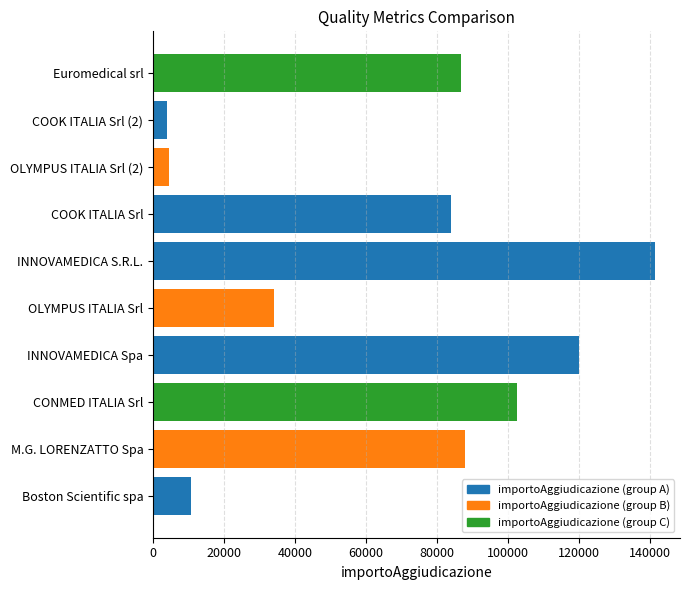

Between M.G. LORENZATTO Spa and OLYMPUS ITALIA Srl (2), which is larger?

M.G. LORENZATTO Spa